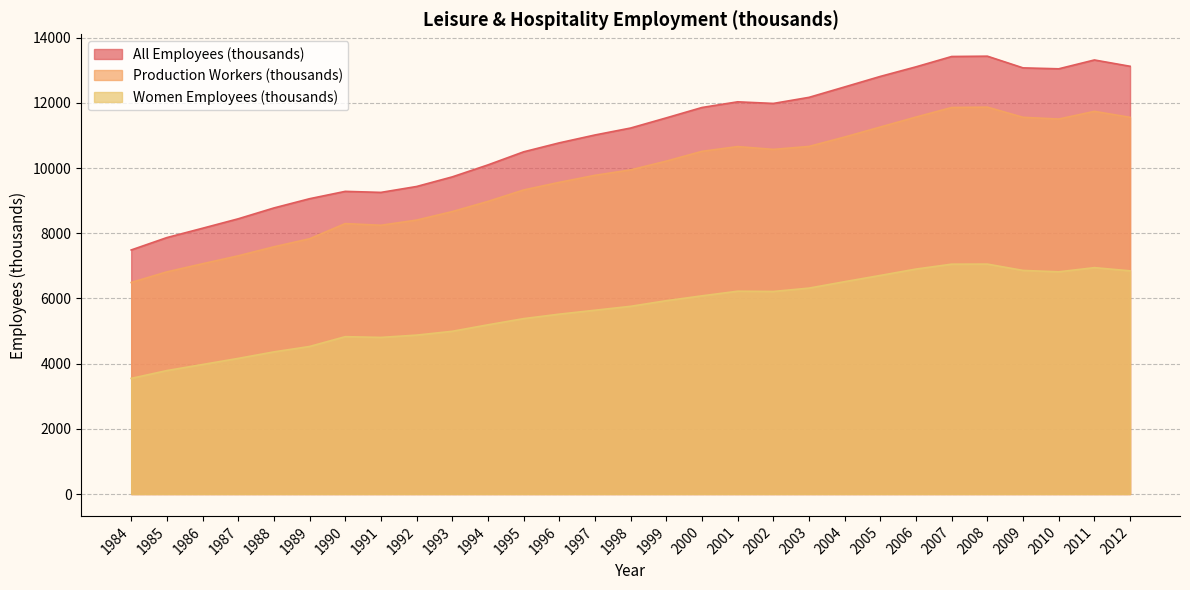

List the labels in order of All Employees (thousands) value, smallest first.

1984, 1985, 1986, 1987, 1988, 1989, 1991, 1990, 1992, 1993, 1994, 1995, 1996, 1997, 1998, 1999, 2000, 2002, 2001, 2003, 2004, 2005, 2010, 2009, 2006, 2012, 2011, 2007, 2008